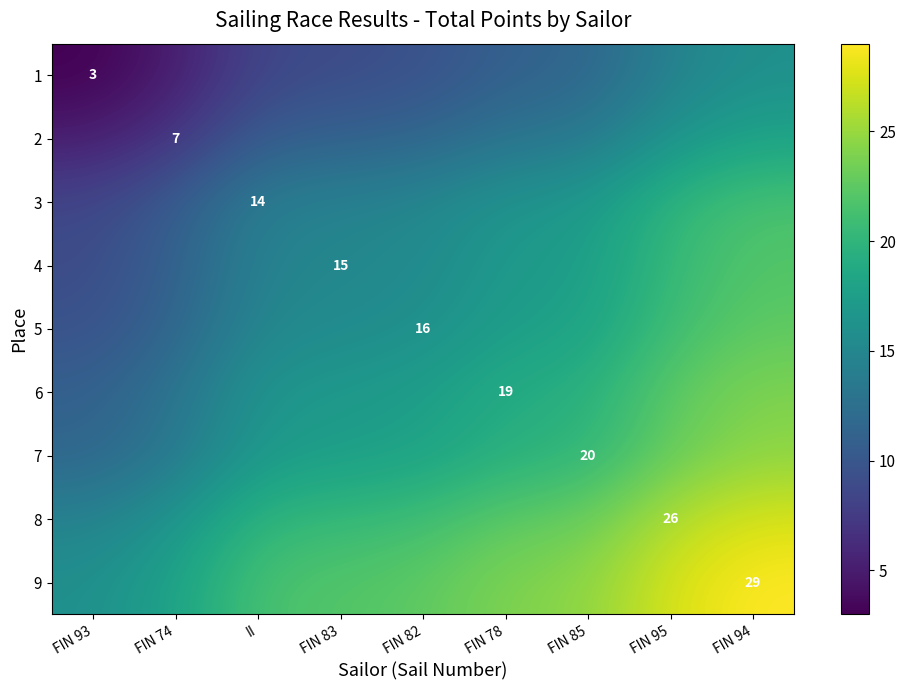

At which label does 6 first exceed 17?

FIN 82